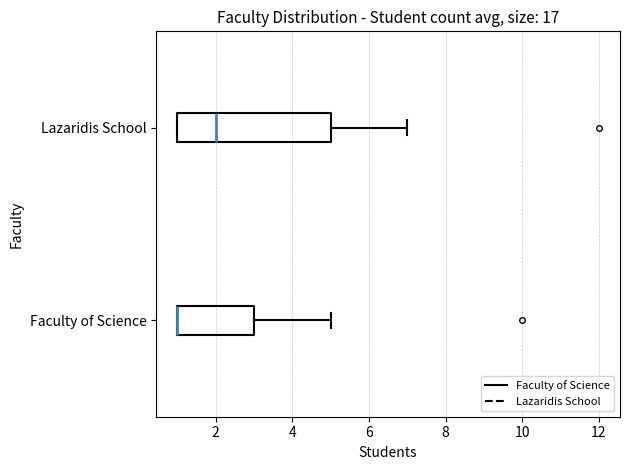

Where is the right edge of the box for Lazaridis School on the x-axis? The values are not printed on the chart, so give them approximately, as read against the axis.

5